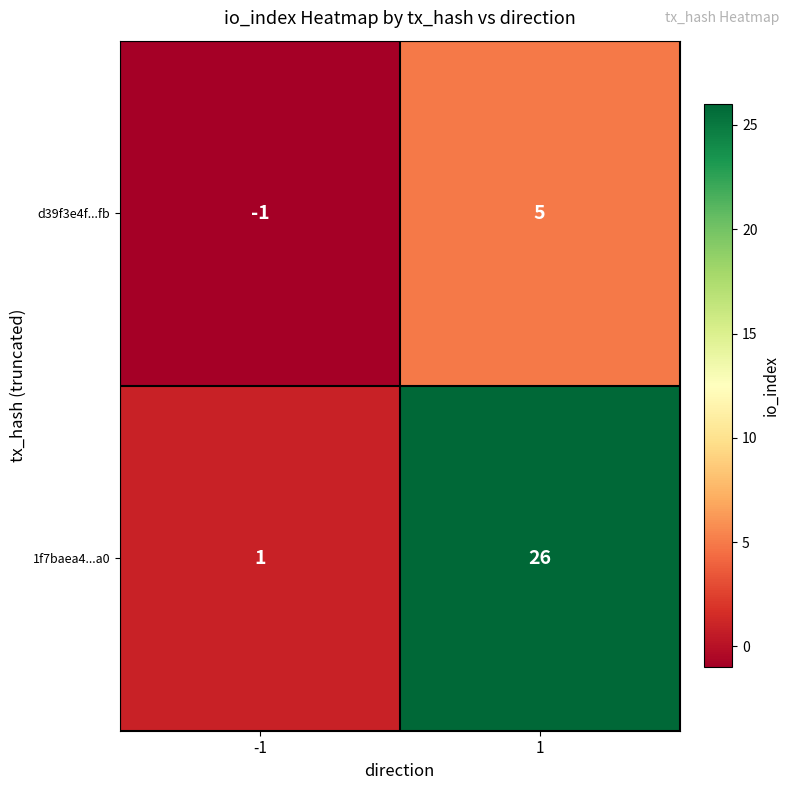

What is the sum of all 1f7baea4...a0 values?

27